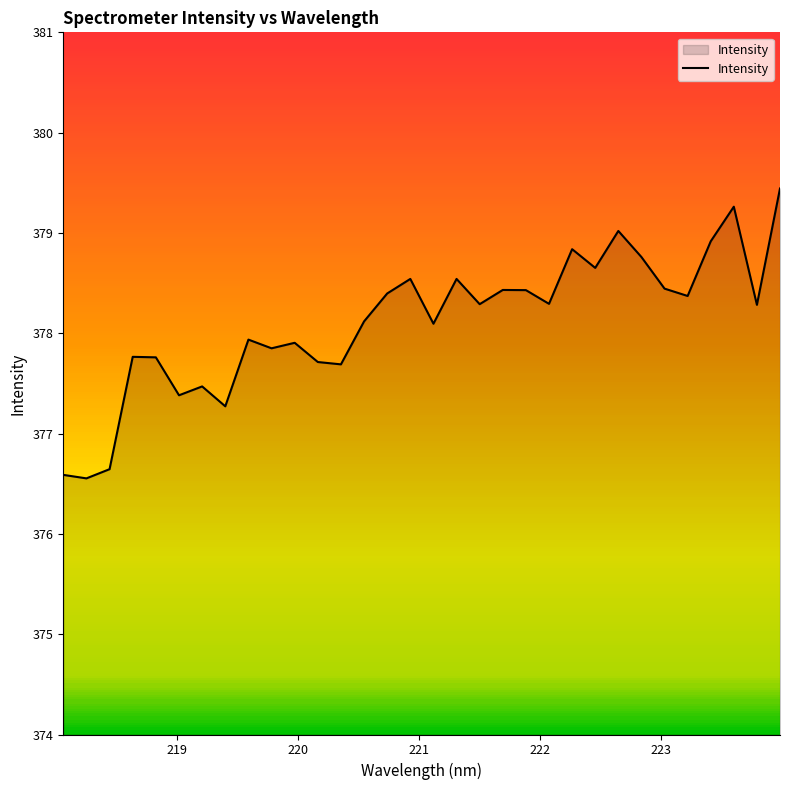

Does the chart display data point markers on the line(s)?

No